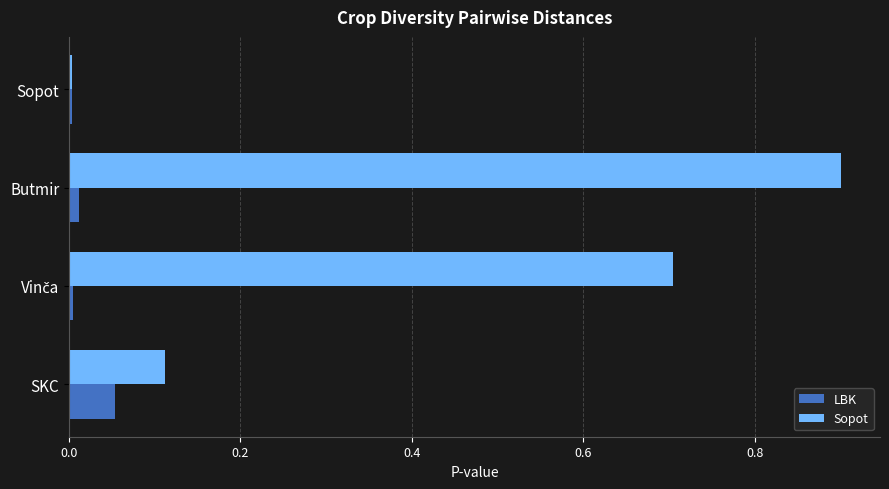

List the series in order of their overall mean, lowest first.

LBK, Sopot